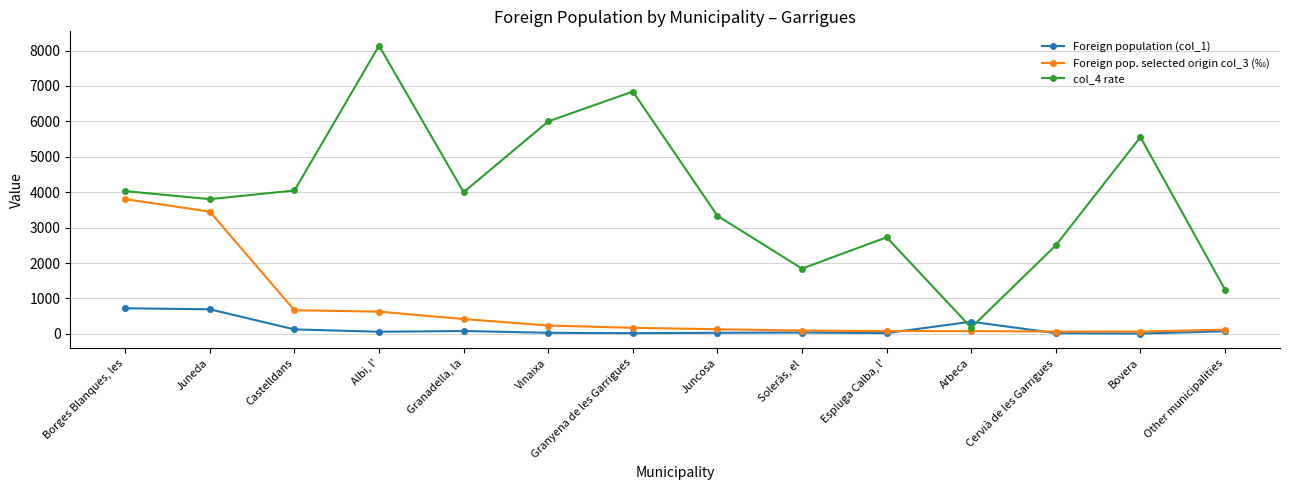

Is it true that Foreign pop. selected origin col_3 (‰) equals 667 at Castelldans?

True